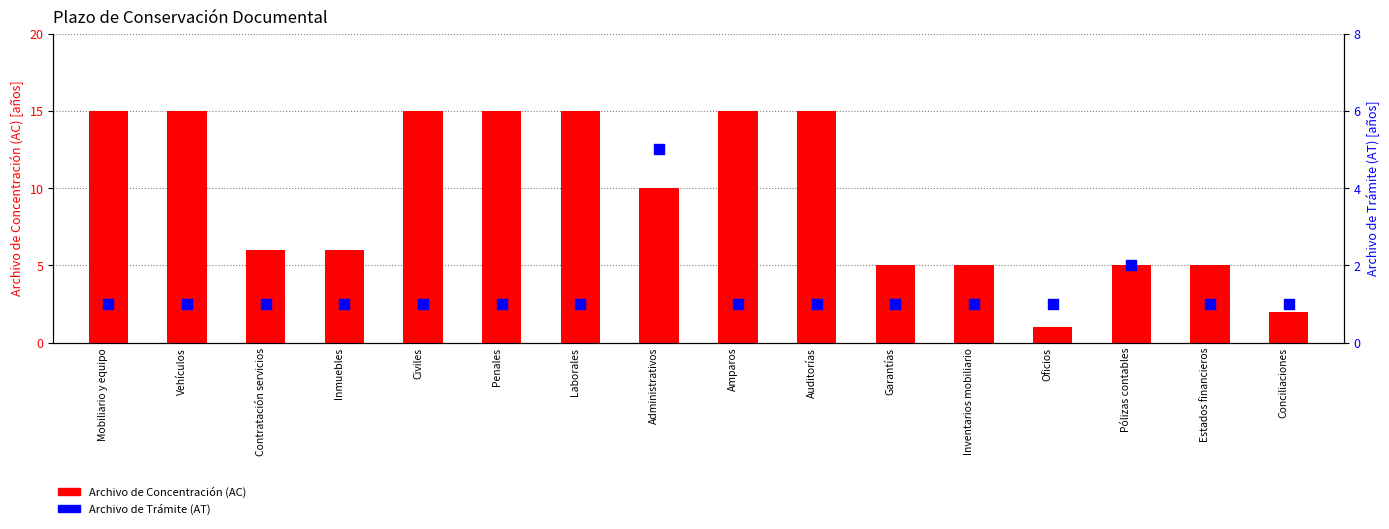

Is the value of Archivo de Concentración (AC) at Estados financieros greater than the value of Archivo de Trámite (AT) at Inmuebles?

Yes